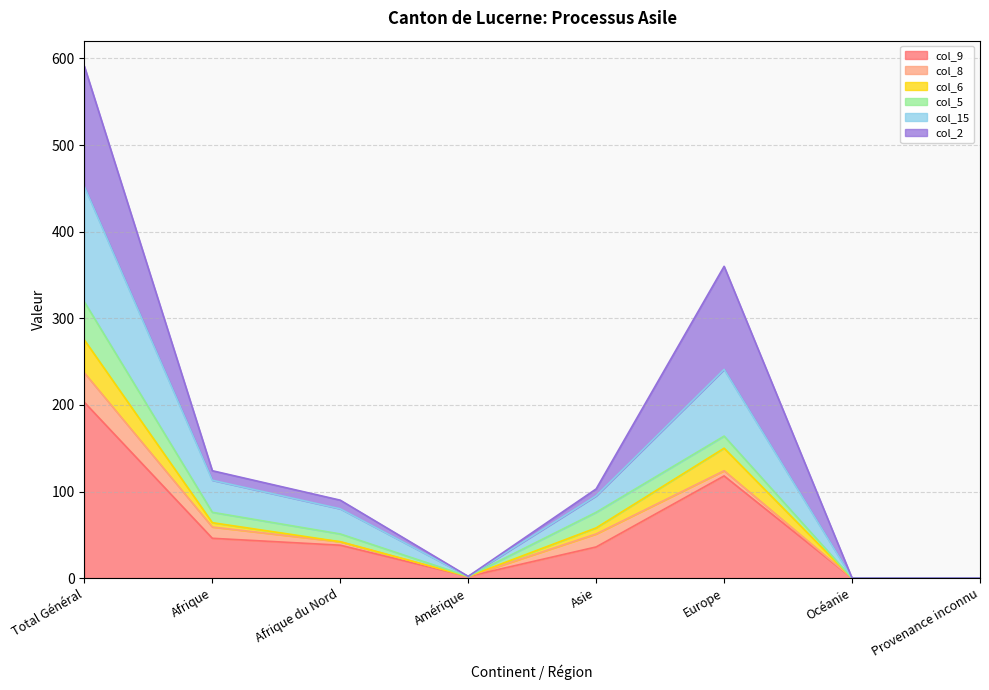

What is the label of the 3rd point from the right?

Europe